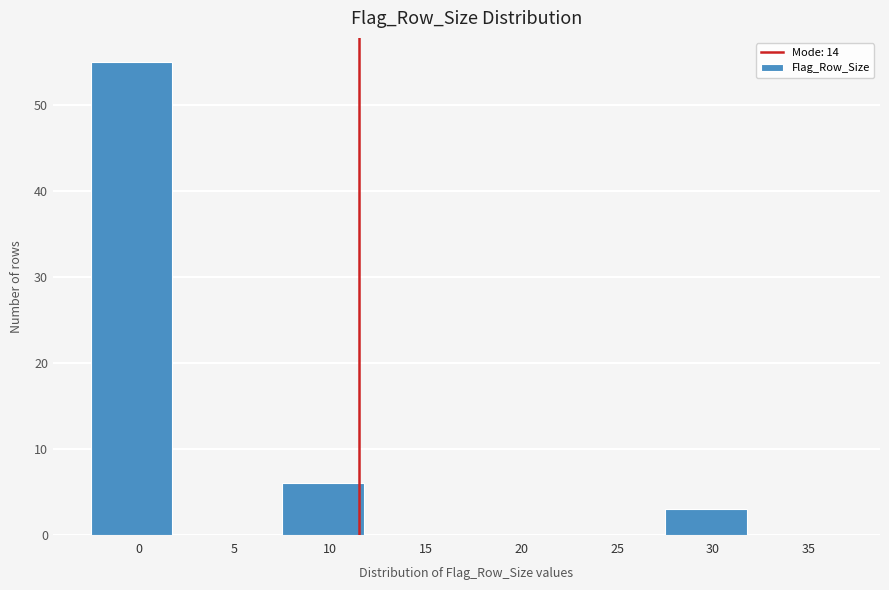

Reading right to left, transcribe all the data shown in this chart.

35=0	30=3	25=0	20=0	15=0	10=6	5=0	0=55